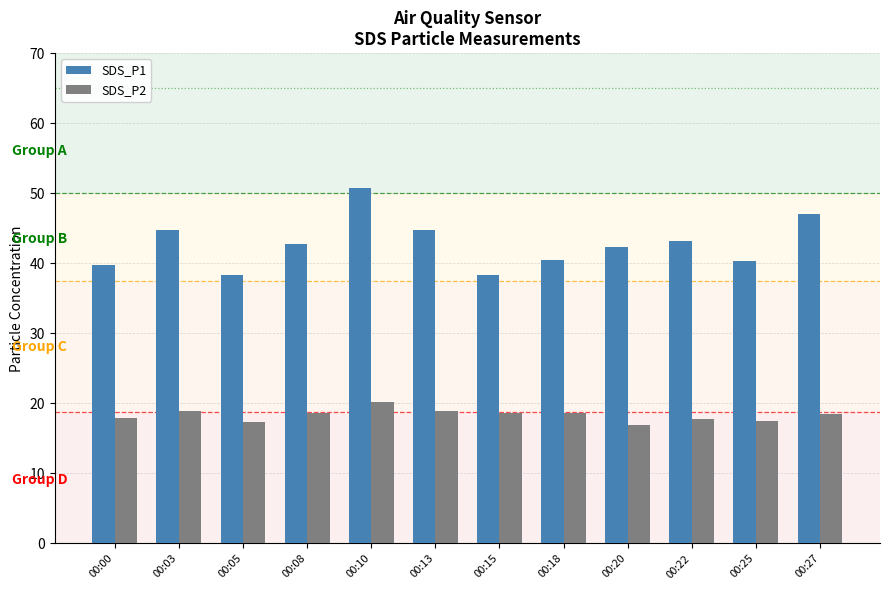

Count the number of data series in this chart.

2